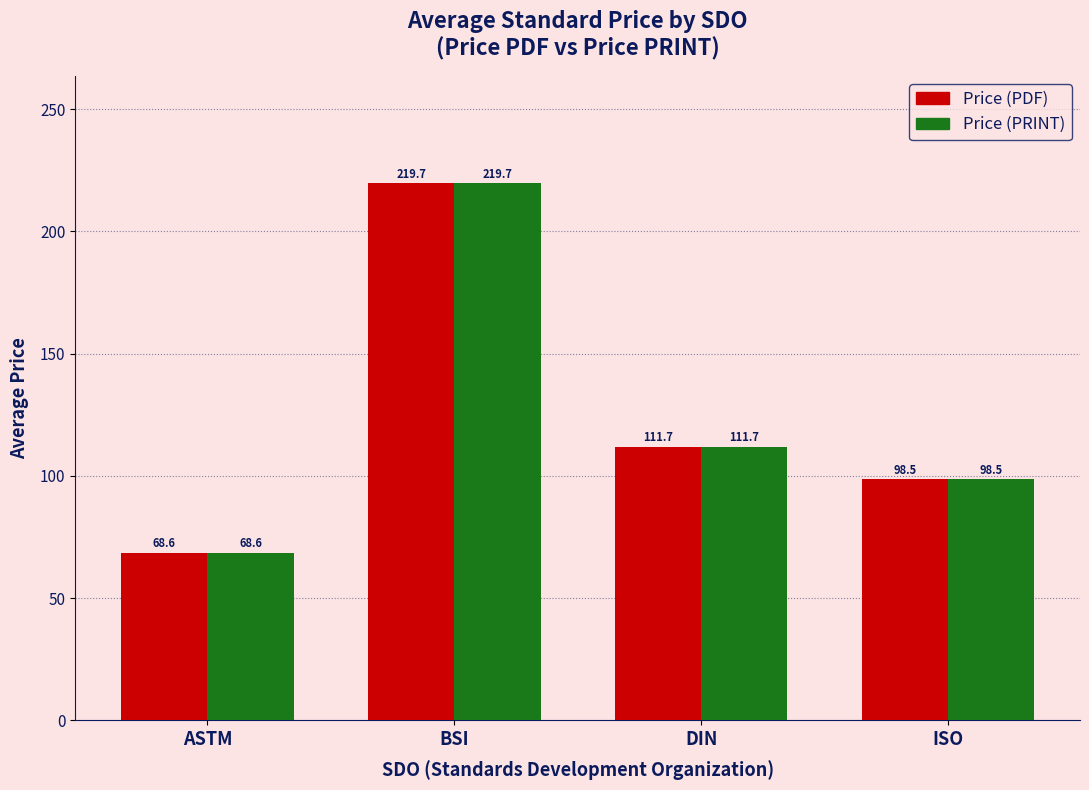

Is it true that Price (PDF) equals 57.3 at DIN?

False